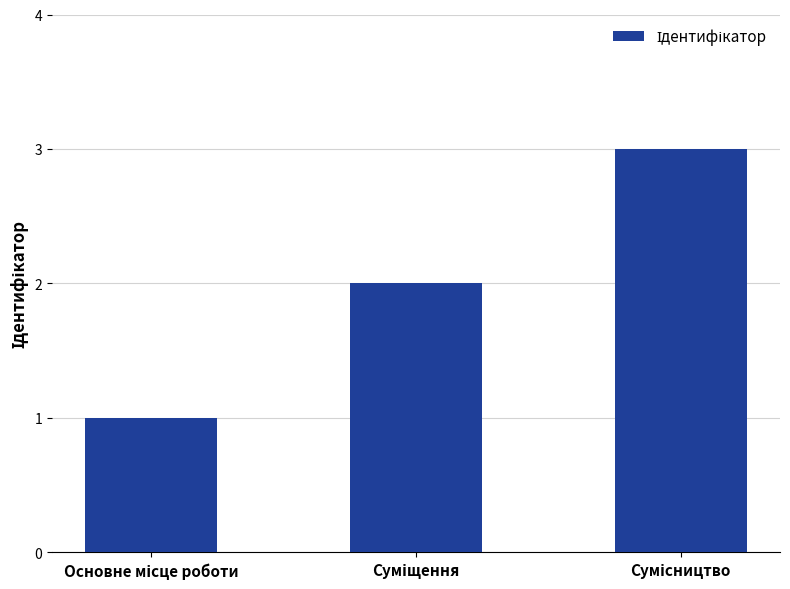

How many values are below 2?

1